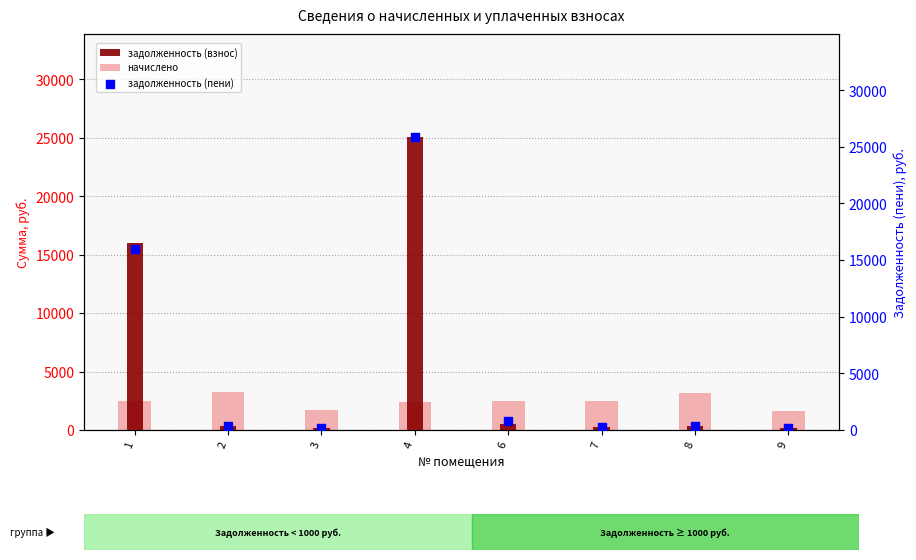

What is the total value across all series at 6?

3845.8